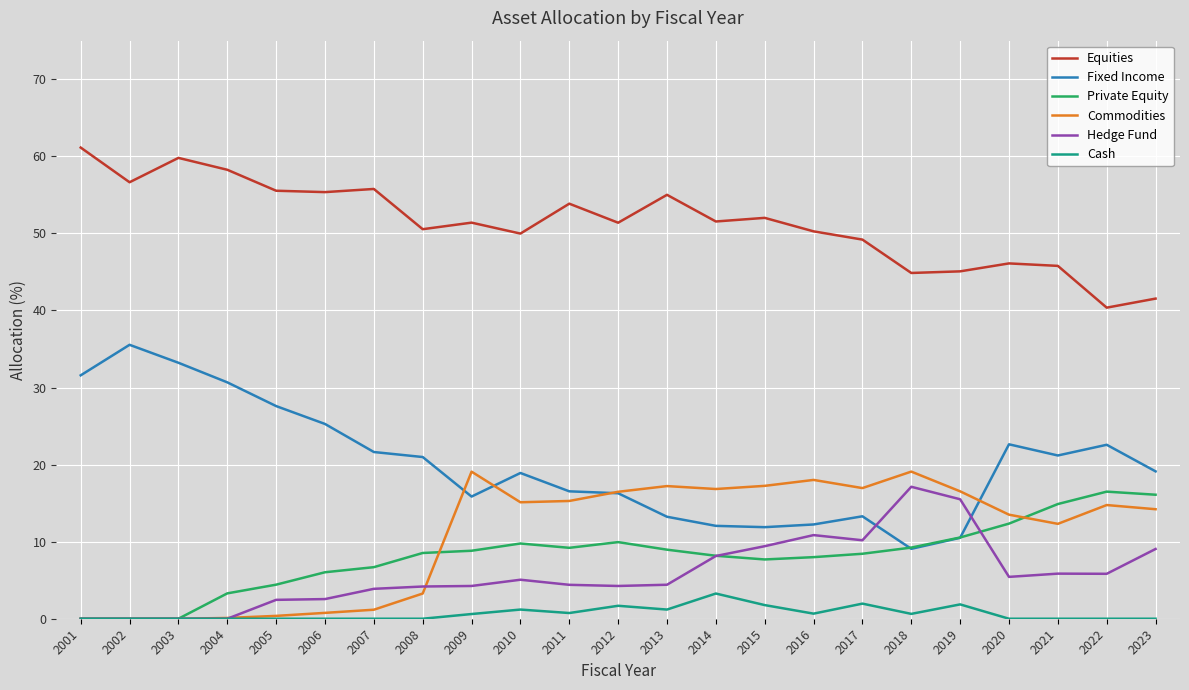

What are all the series names shown in the legend?

Equities, Fixed Income, Private Equity, Commodities, Hedge Fund, Cash